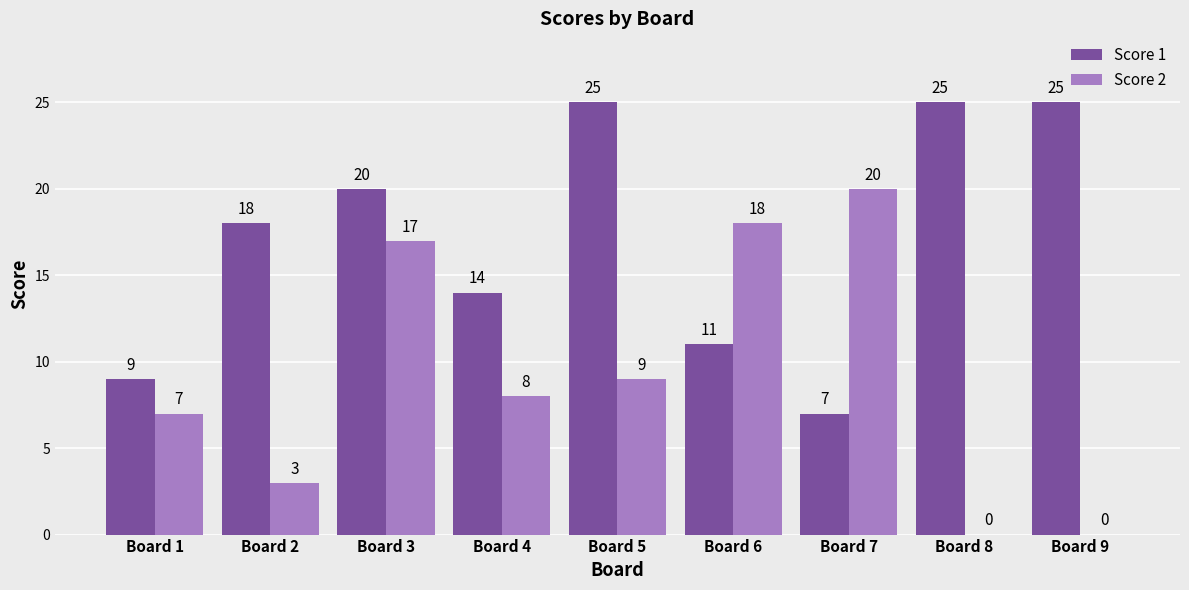

At which category is the sum across all series the highest?

Board 3